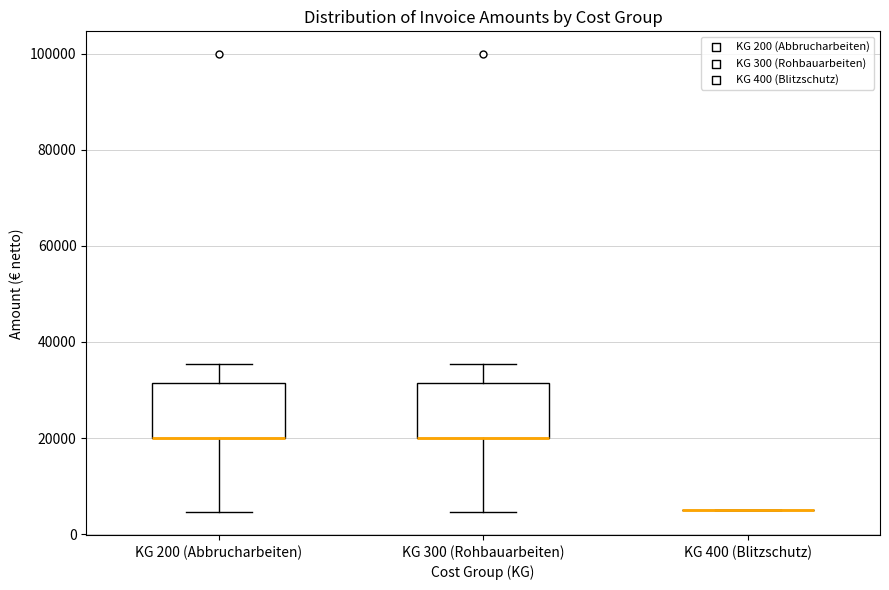

Where is the upper edge of the box for KG 200 (Abbrucharbeiten) on the y-axis? The values are not printed on the chart, so give them approximately, as read against the axis.

32000